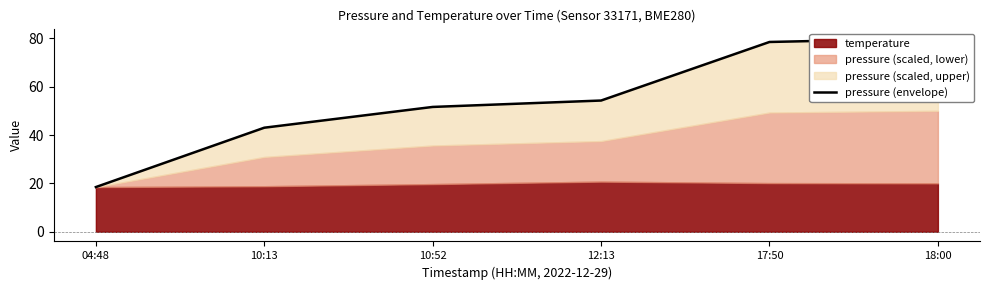

What is the value of the 6th point from the left?

80.0